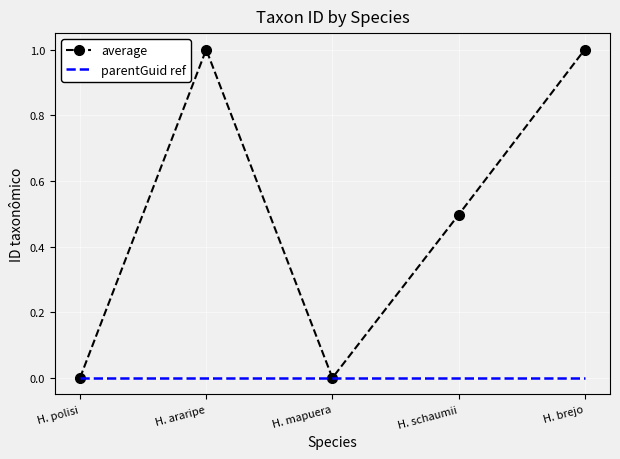

The value of average at H. araripe is 1.6. True or false?

False